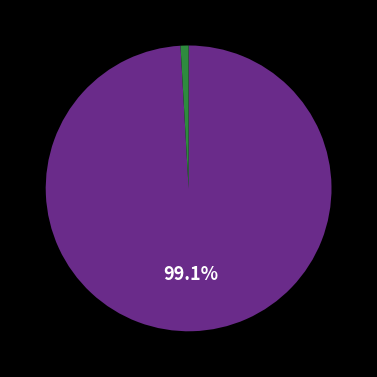

How many slices are in this pie chart?

2